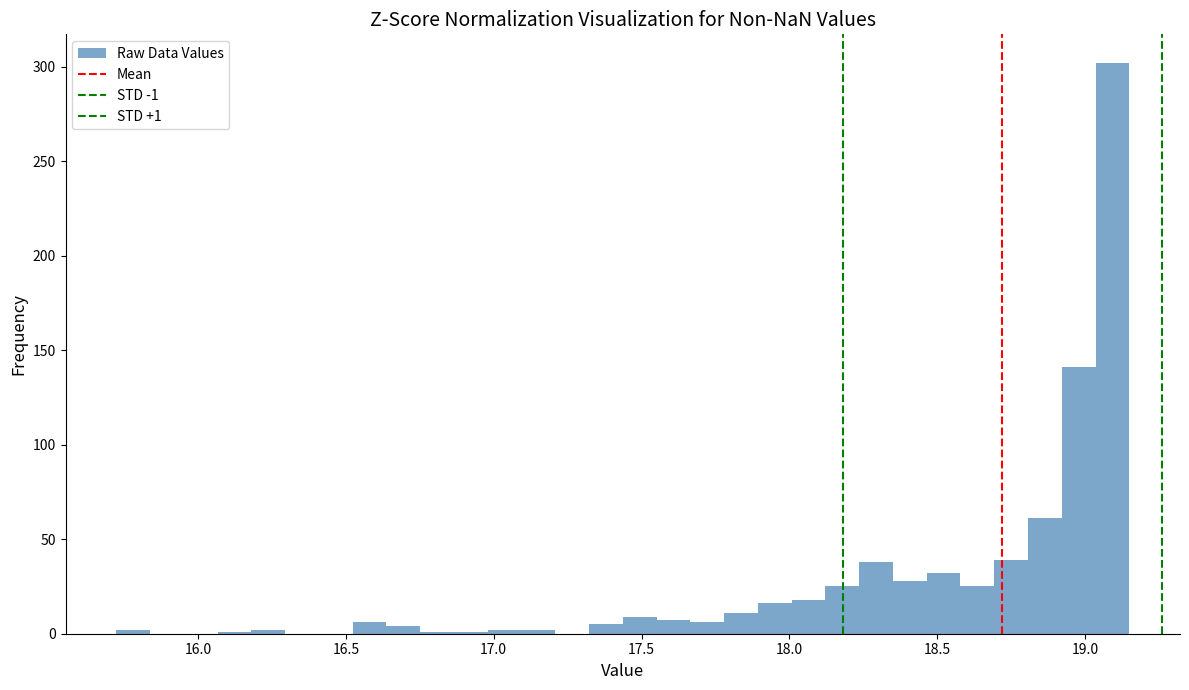

Read against the x-axis, roughly where is the centre of the tallest bar?

19.10